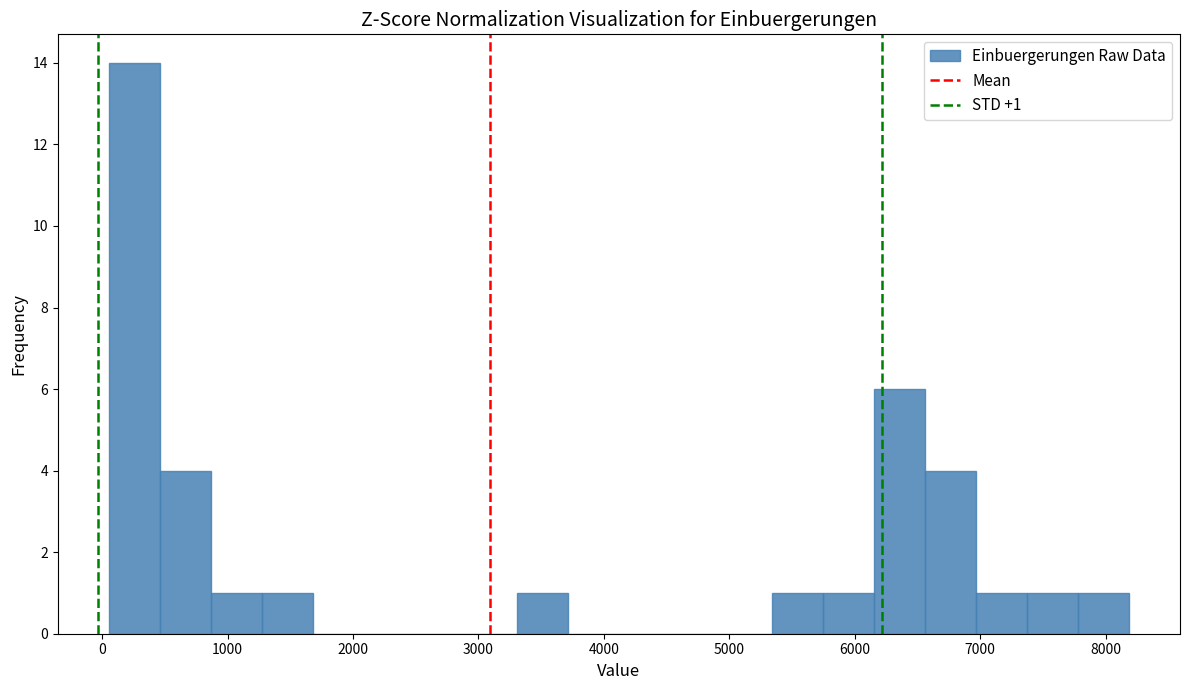

Over which range of the x-axis is the bar tallest?

100 to 500